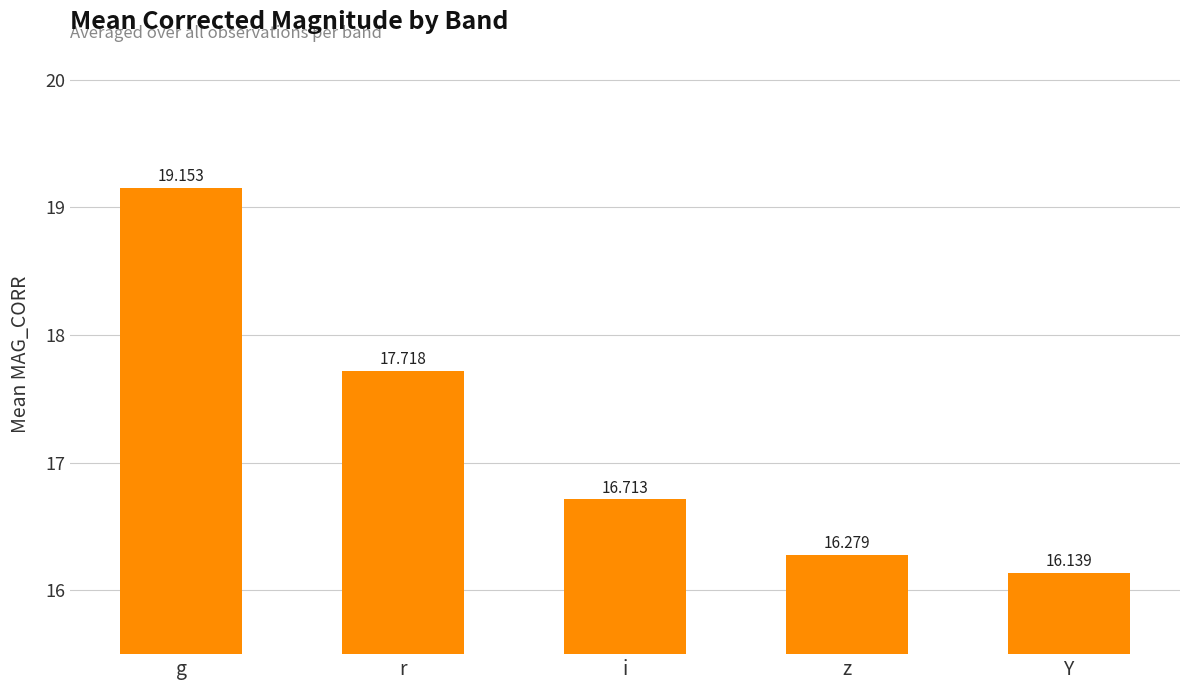

Reading right to left, extract all data points from this chart.

Y=16.1	z=16.3	i=16.7	r=17.7	g=19.2